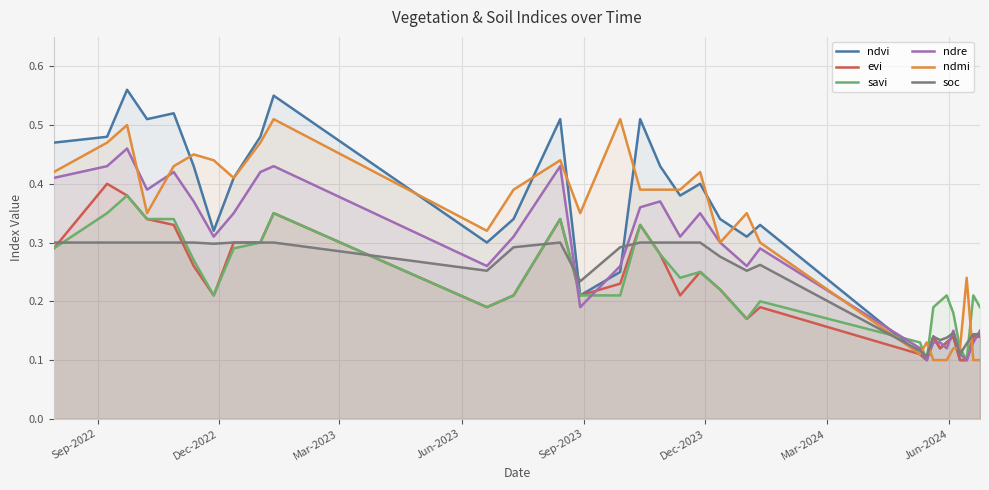

What is the sum of all ndmi values?

10.2